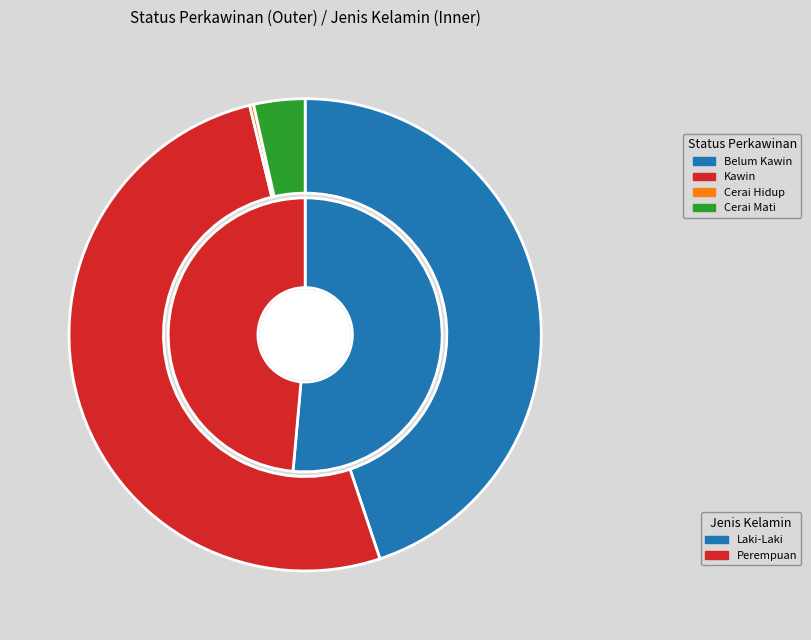

What is the total percentage of Cerai Mati and Cerai Hidup?

3.8%